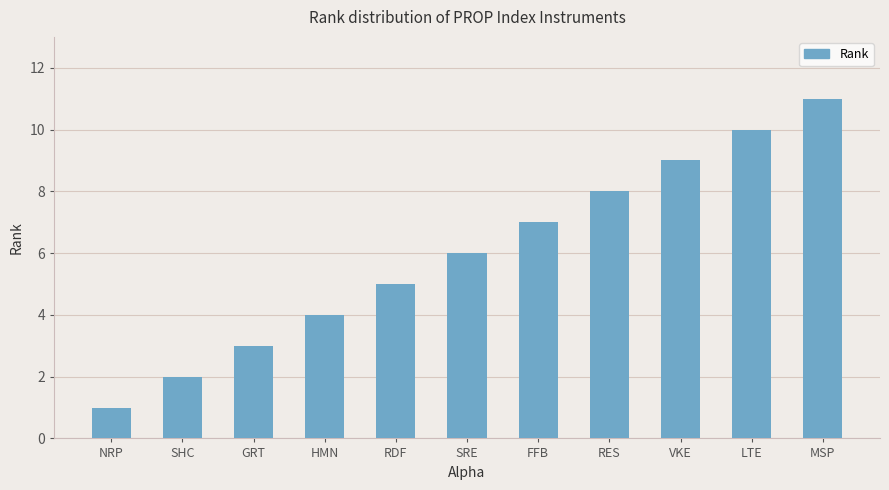

List the labels in order of value, smallest first.

NRP, SHC, GRT, HMN, RDF, SRE, FFB, RES, VKE, LTE, MSP